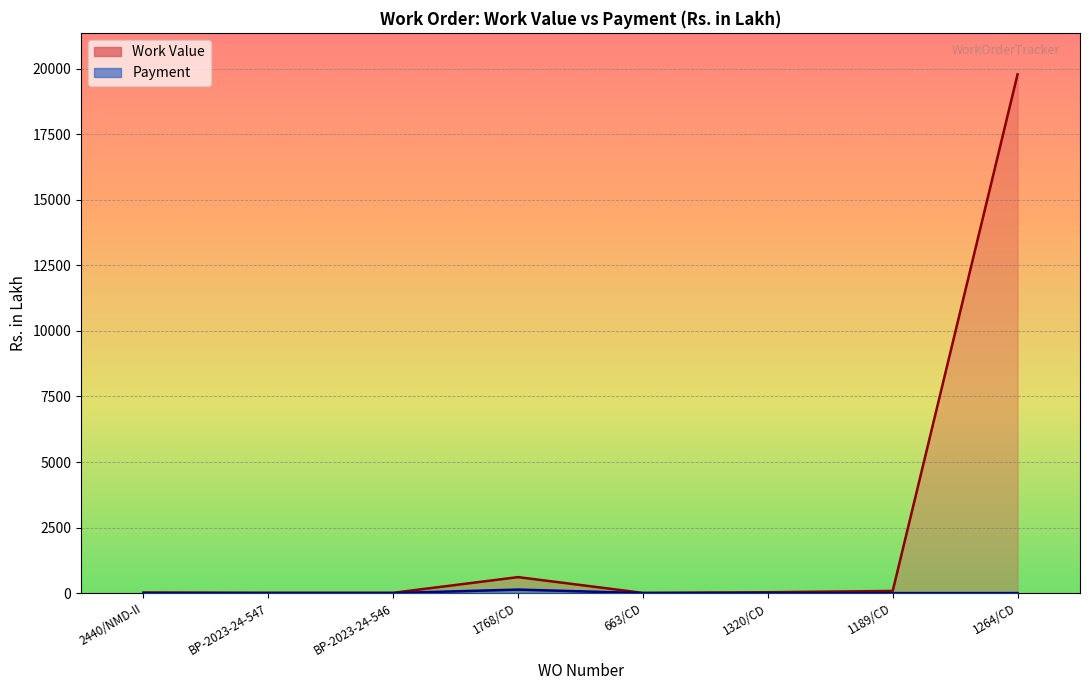

True or false: Payment has more than 1 points higher than both neighbors.

False